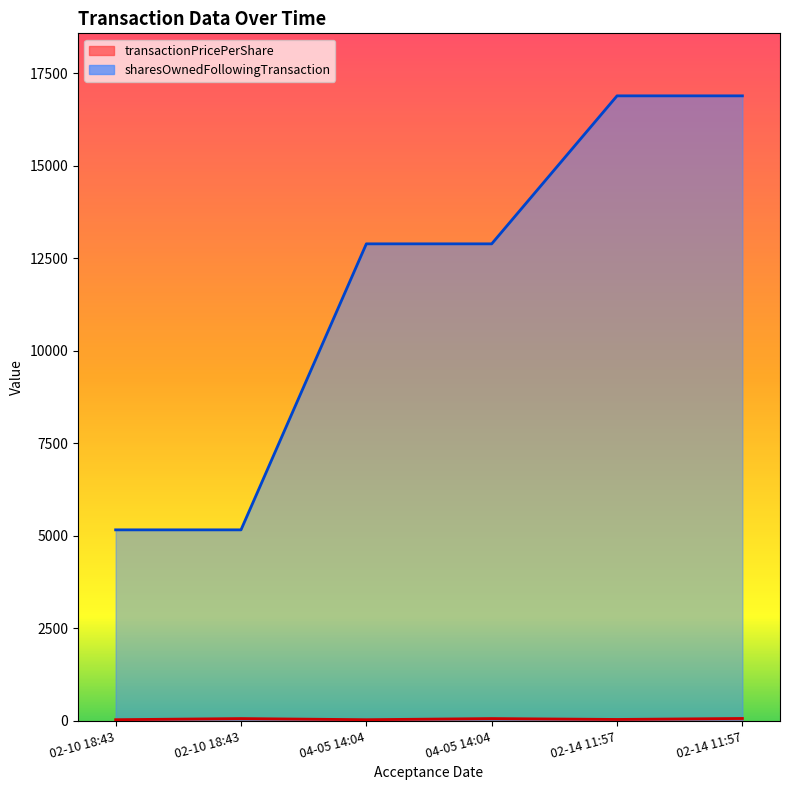

How many data points in sharesOwnedFollowingTransaction are less than 12895?

2